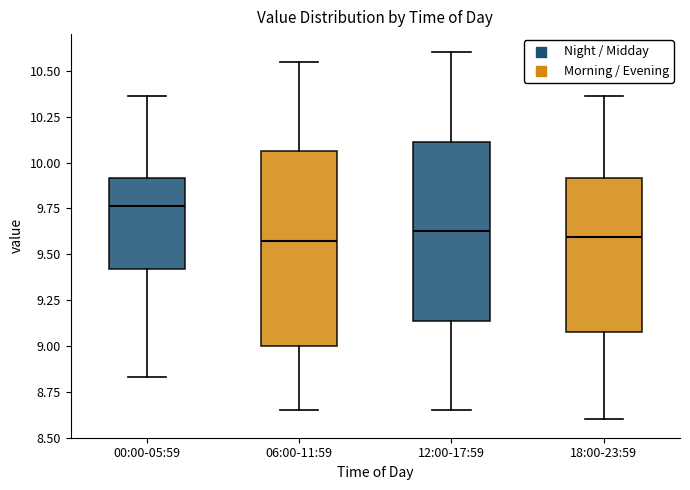

Comparing the boxes themselves (not the whiskers), which one is the tallest?

06:00-11:59